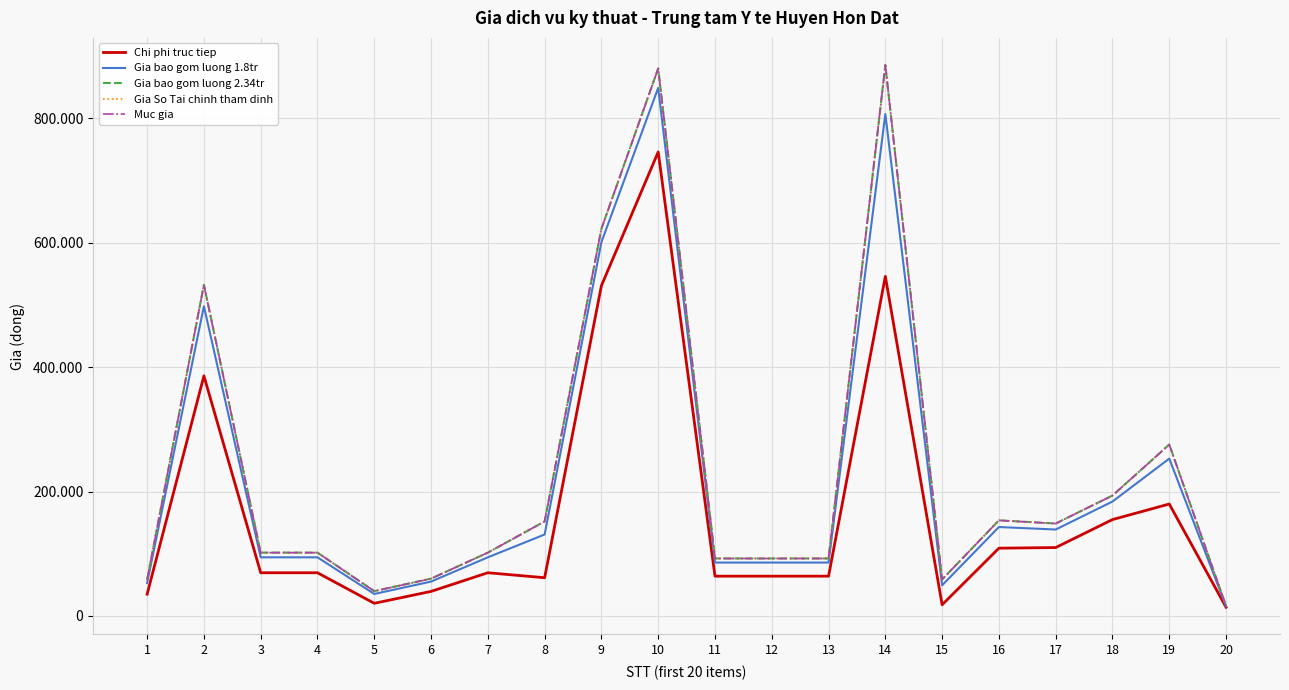

List the labels in order of Muc gia value, largest first.

14, 10, 9, 2, 19, 18, 16, 8, 17, 3, 4, 7, 11, 12, 13, 6, 15, 1, 5, 20